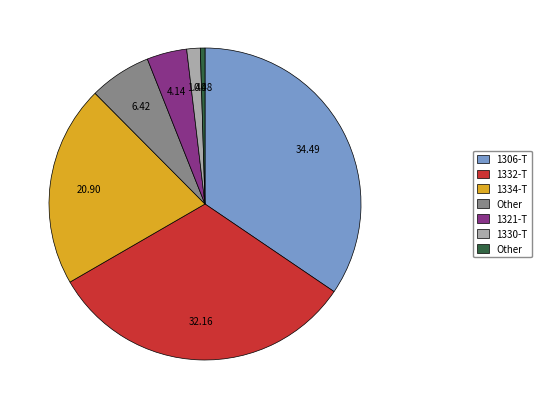

Is there any slice that represents more than half of the pie?

No